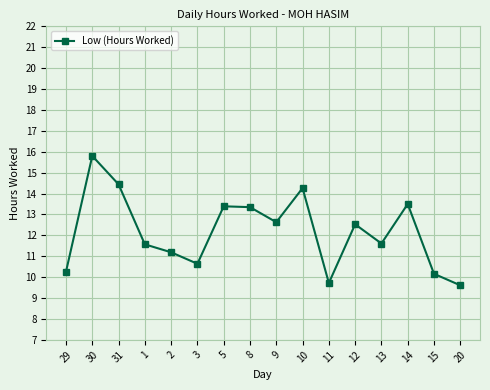

What position from the right is 15?

2